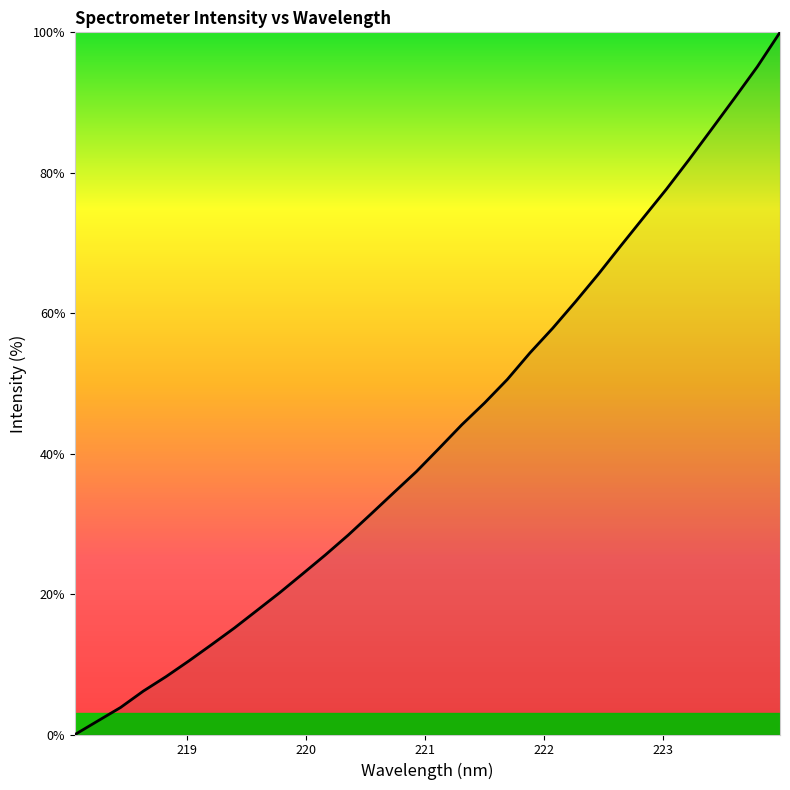

What is the difference between the maximum and minimum values?

100.0